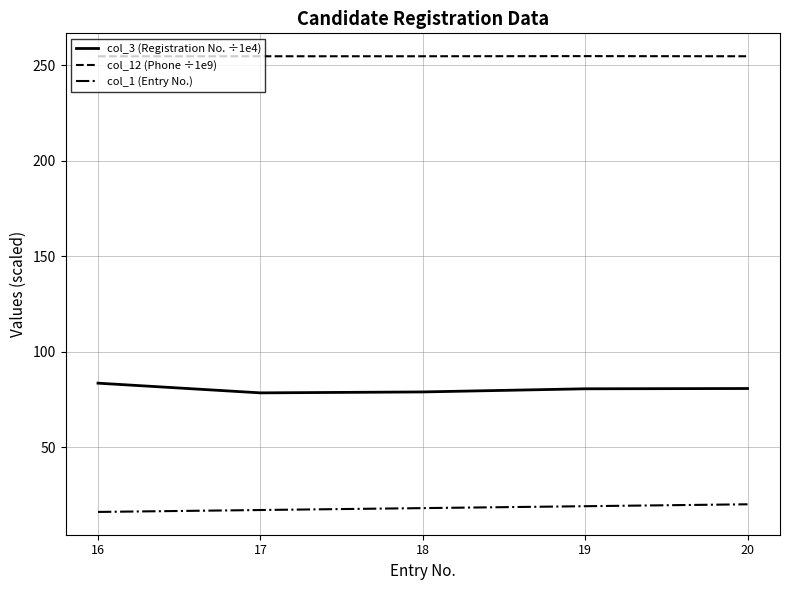

The col_3 (Registration No. ÷1e4) series shows 110.8 at 17. True or false?

False